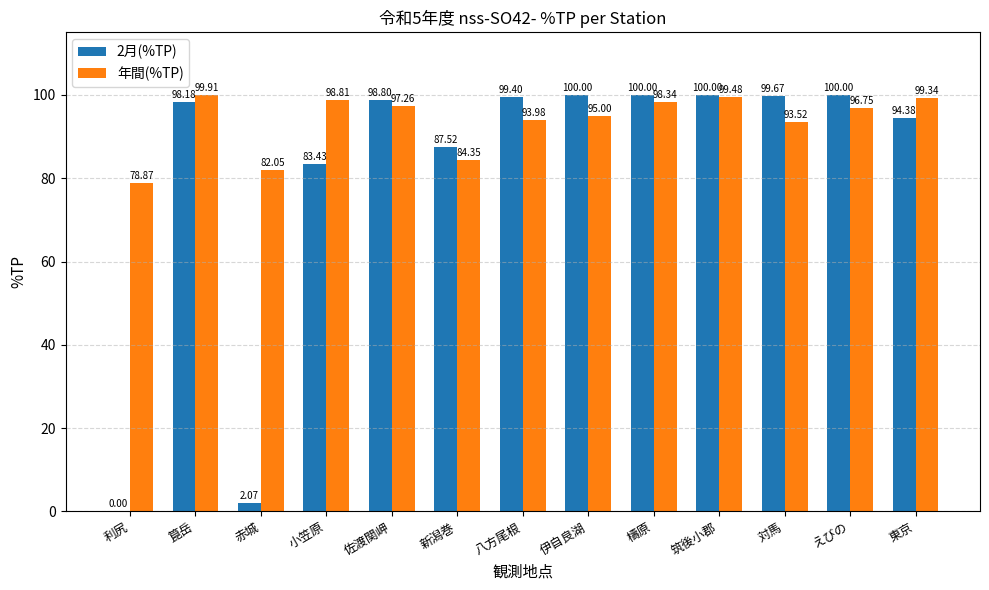

What are all the series names shown in the legend?

2月(%TP), 年間(%TP)